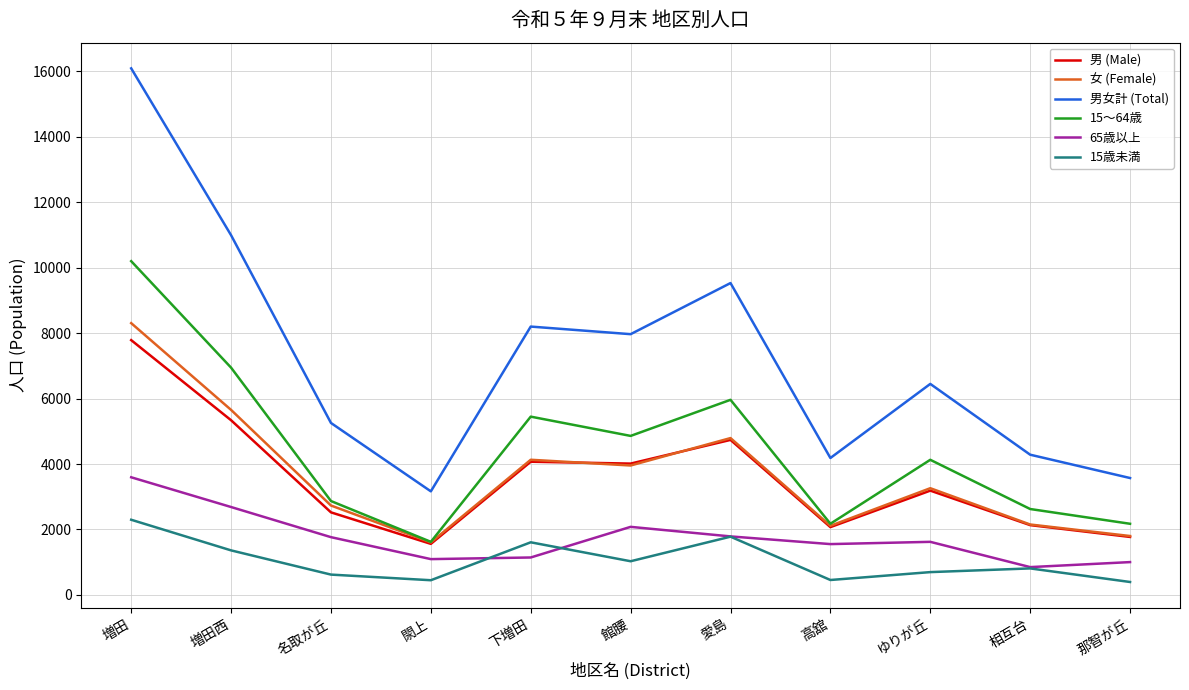

True or false: 男 (Male) and 15歳未満 intersect in this chart.

False